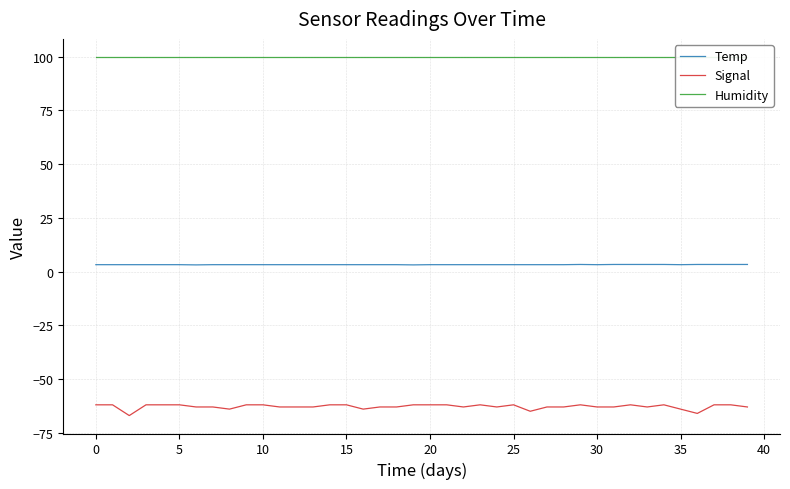

List the series in order of their peak value, lowest first.

Signal, Temp, Humidity